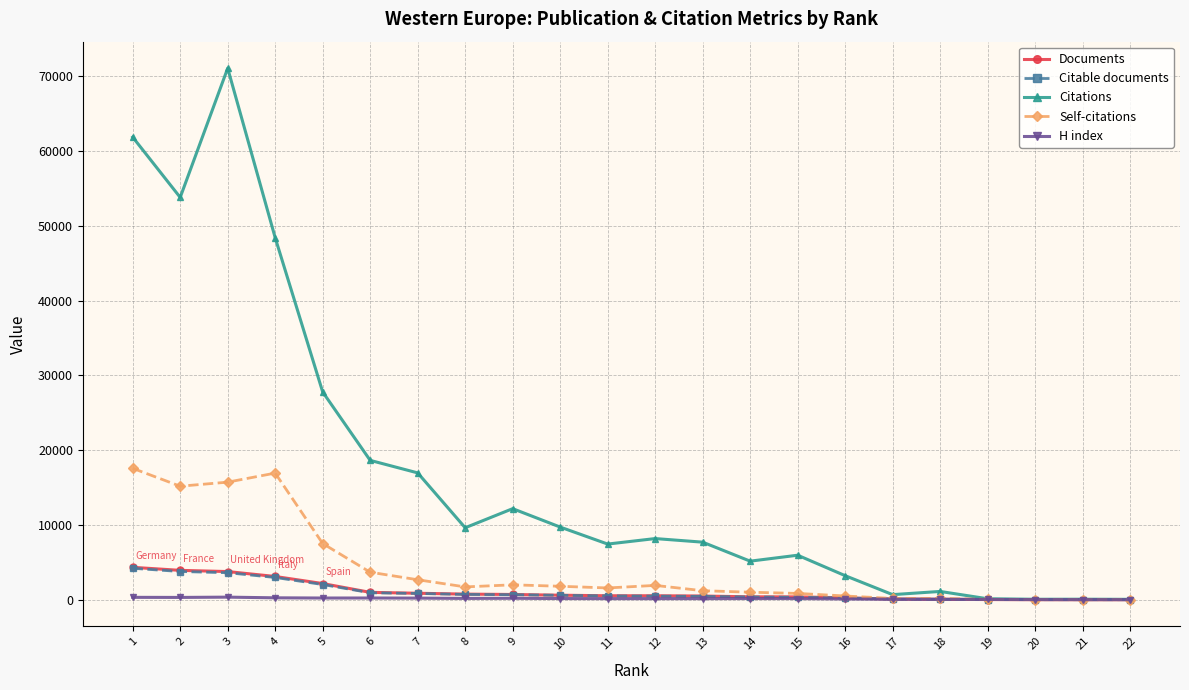

What is the difference between the maximum and minimum values in the Citable documents series?

4201